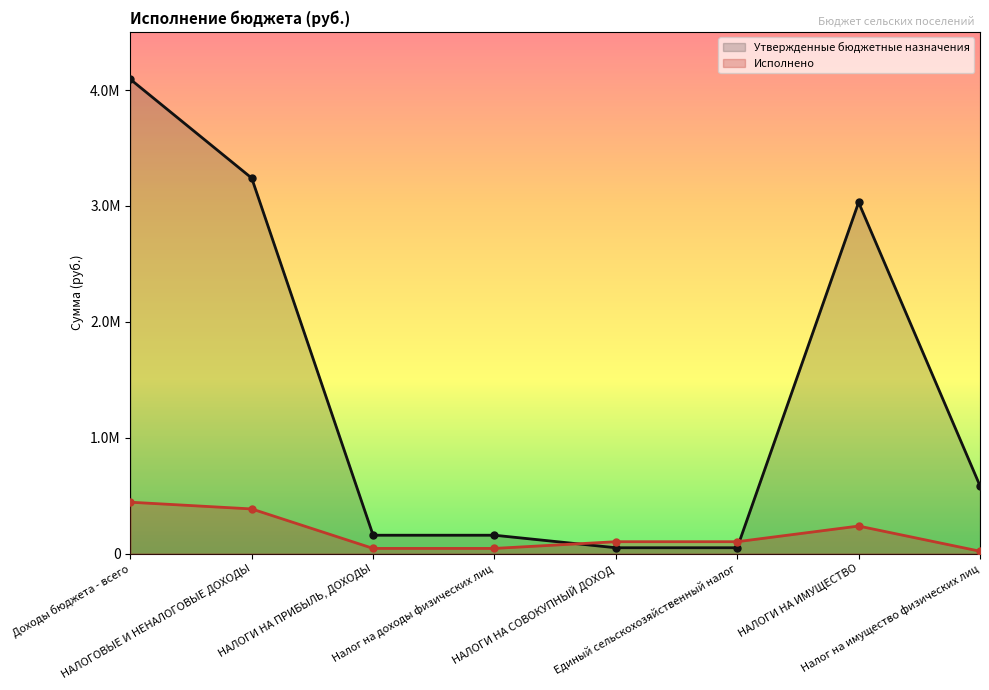

What is the approximate value of Утвержденные бюджетные назначения at Единый сельскохозяйственный налог?

50600.0